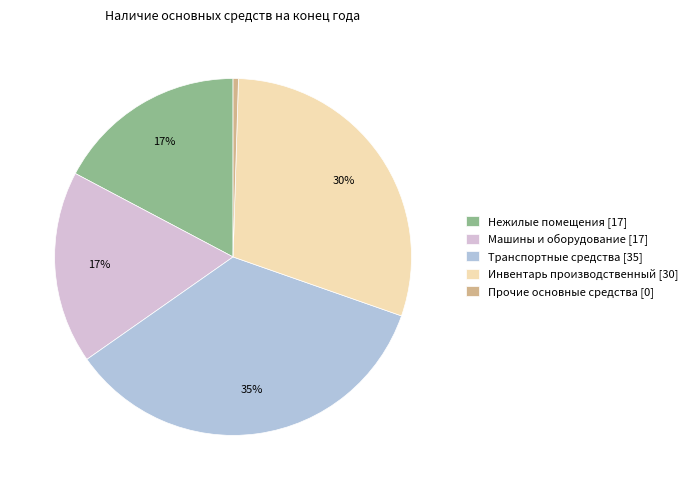

Does any single category account for the majority?

No